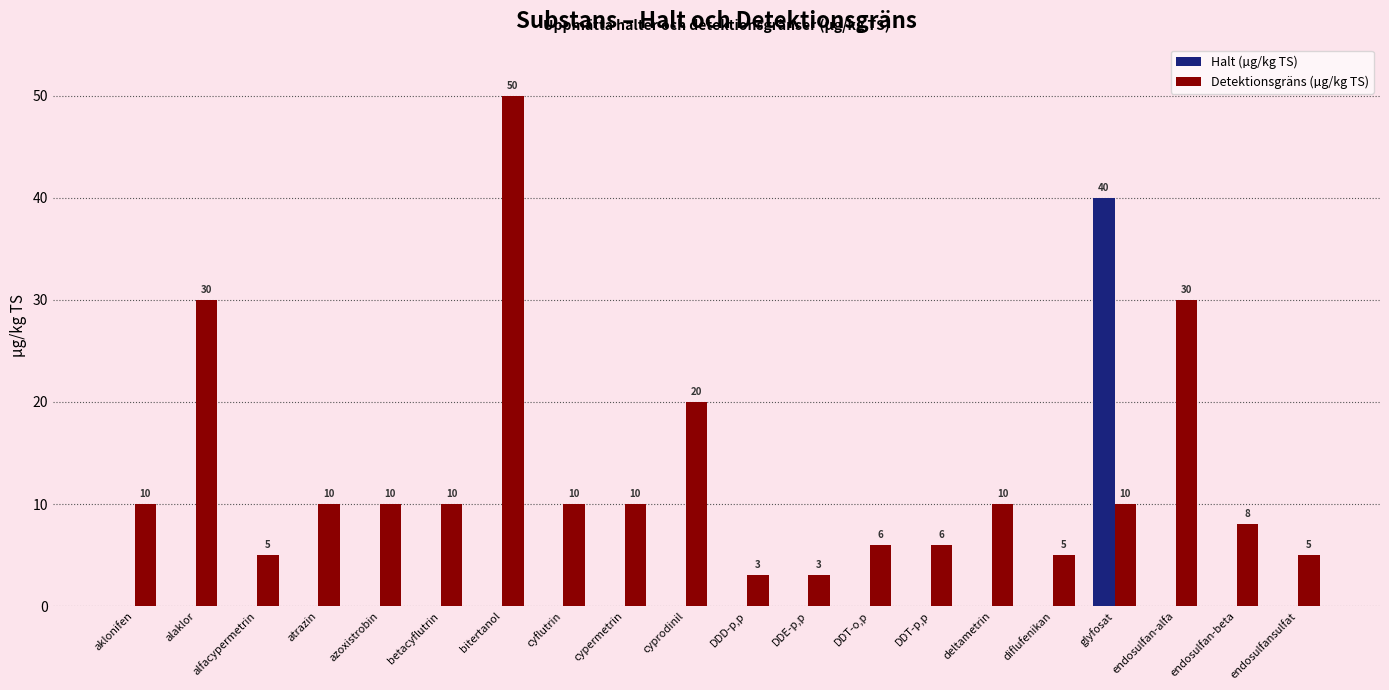

What is the sum of all Halt (µg/kg TS) values?

40